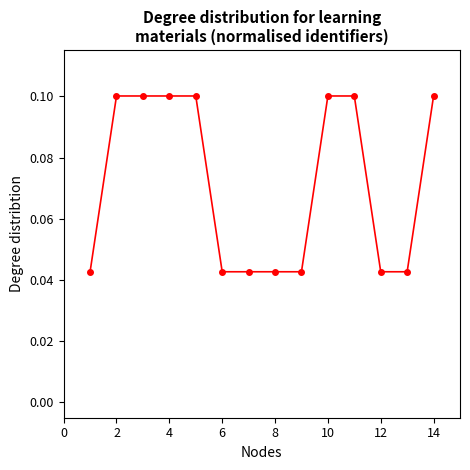

How many data points does each series have?

14